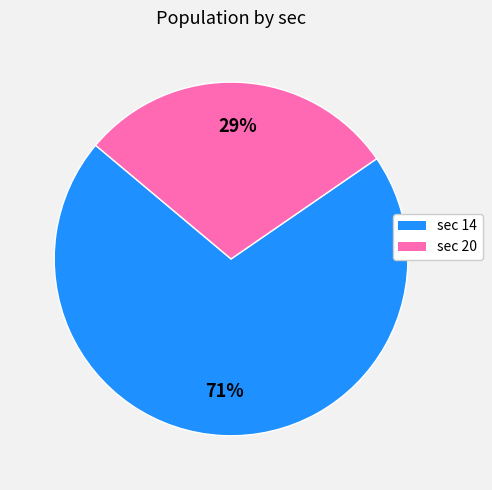

Is there any slice that represents more than half of the pie?

Yes